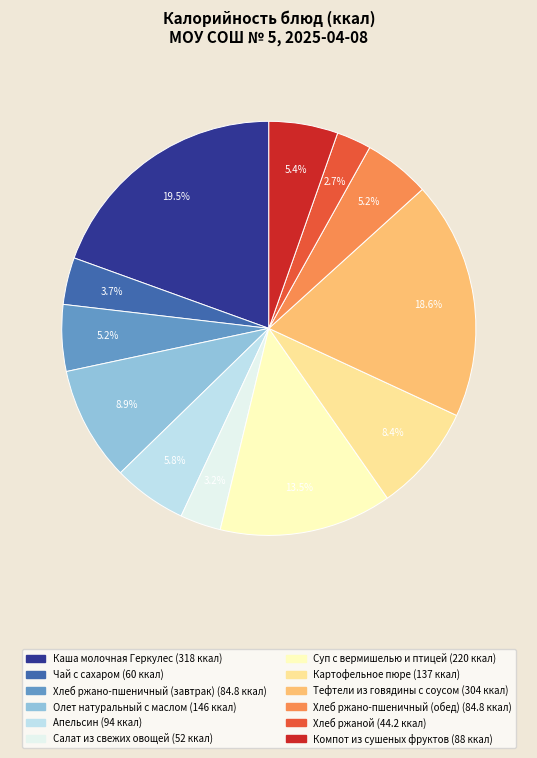

What percentage is the Хлеб ржано-пшеничный (обед) slice, to the nearest percent?

5%